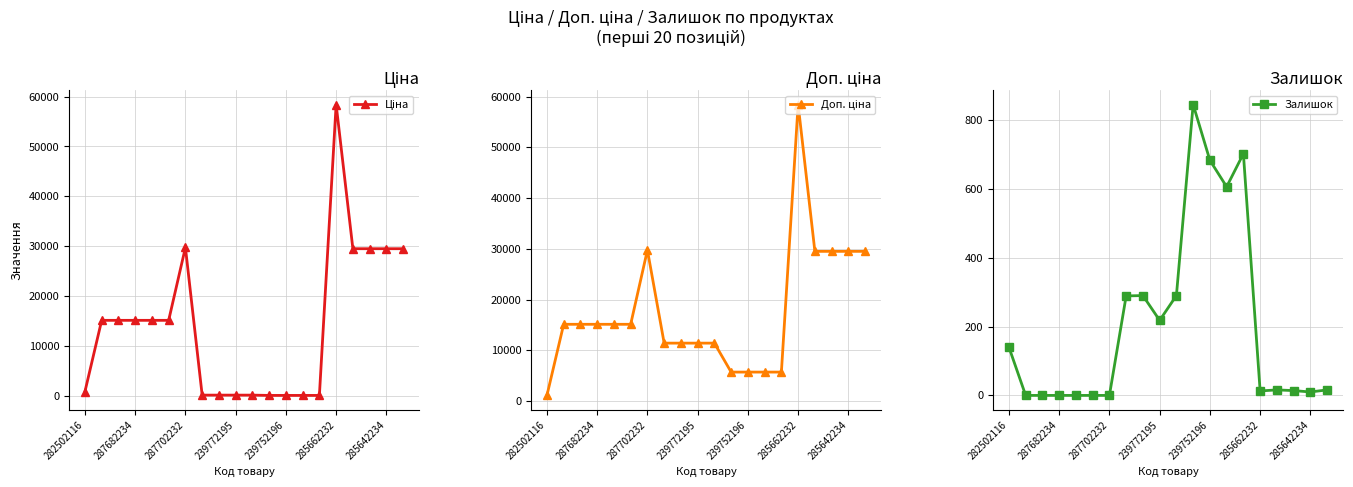

What is the maximum value for Залишок?

845